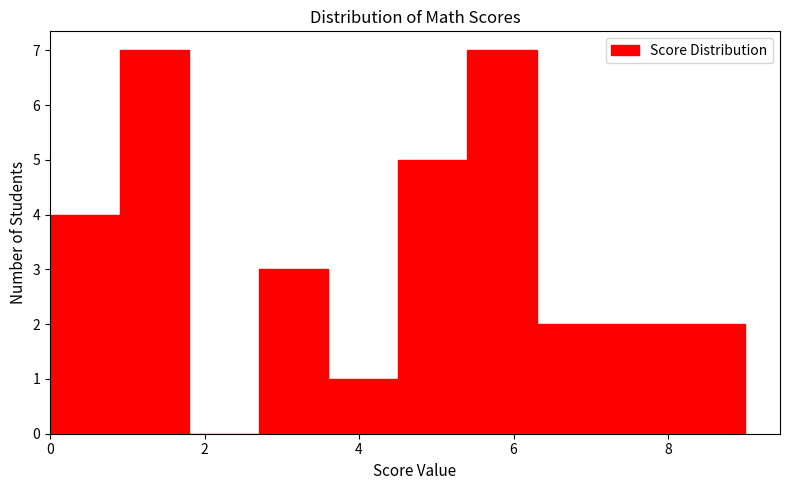

Reading left to right, transcribe this chart: for each bar, give the range it covers on the x-axis and its height. Neither the bar edges nor the heights are printed on the chart, so give them approximately, as read against the axes.

0.0 to 0.9: 4
0.9 to 1.8: 7
1.8 to 2.7: 0
2.7 to 3.6: 3
3.6 to 4.5: 1
4.5 to 5.4: 5
5.4 to 6.3: 7
6.3 to 7.2: 2
7.2 to 8.1: 2
8.1 to 9.0: 2